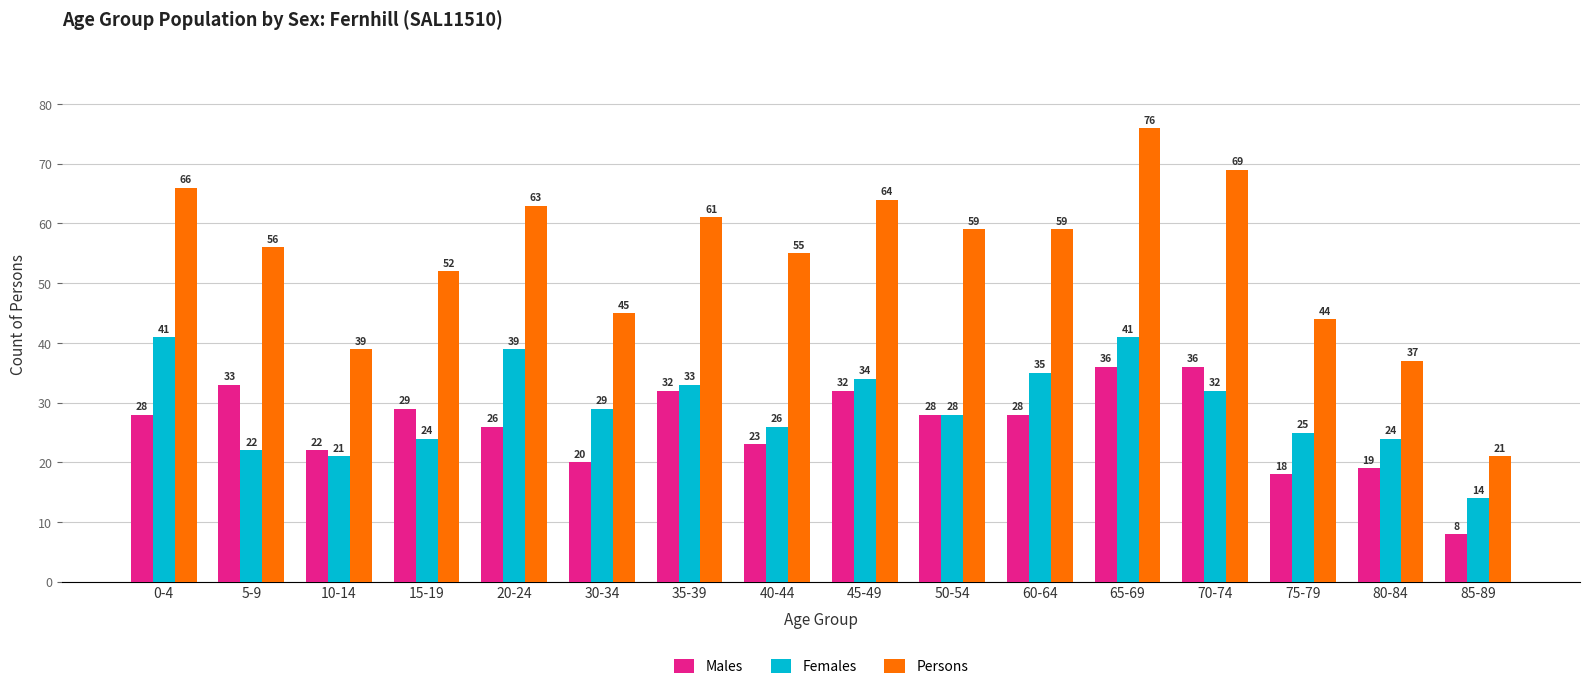

Reading left to right, extract all data points from this chart.

Males: 0-4=28	5-9=33	10-14=22	15-19=29	20-24=26	30-34=20	35-39=32	40-44=23	45-49=32	50-54=28	60-64=28	65-69=36	70-74=36	75-79=18	80-84=19	85-89=8
Females: 0-4=41	5-9=22	10-14=21	15-19=24	20-24=39	30-34=29	35-39=33	40-44=26	45-49=34	50-54=28	60-64=35	65-69=41	70-74=32	75-79=25	80-84=24	85-89=14
Persons: 0-4=66	5-9=56	10-14=39	15-19=52	20-24=63	30-34=45	35-39=61	40-44=55	45-49=64	50-54=59	60-64=59	65-69=76	70-74=69	75-79=44	80-84=37	85-89=21